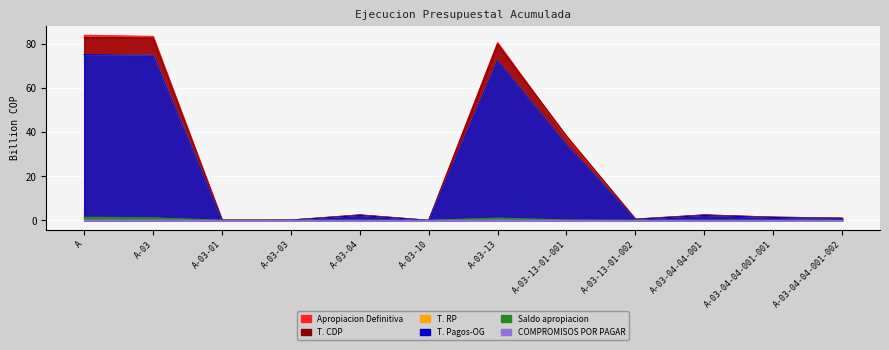

What are all the series names shown in the legend?

Apropiacion Definitiva, T. CDP, T. RP, T. Pagos-OG, Saldo apropiacion, COMPROMISOS POR PAGAR